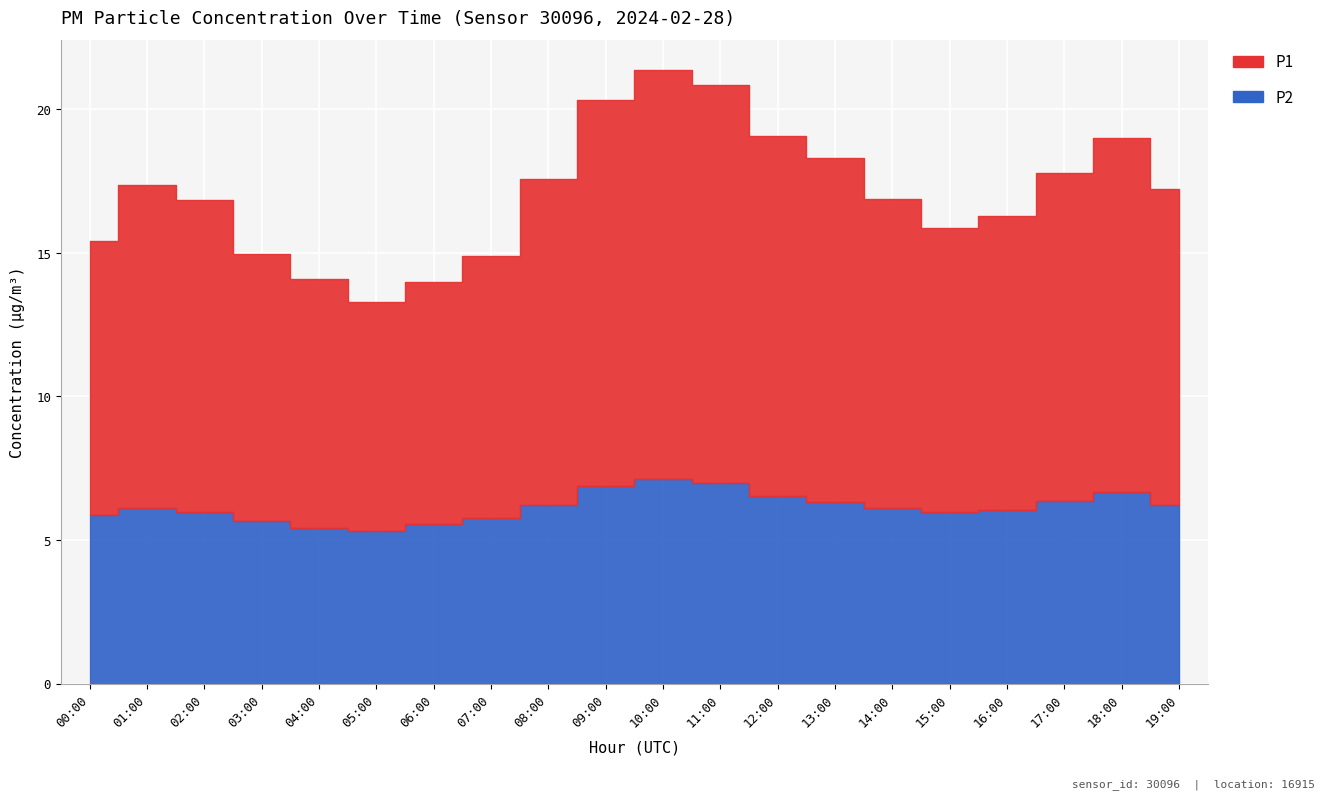

What is the greatest value displayed?

14.2